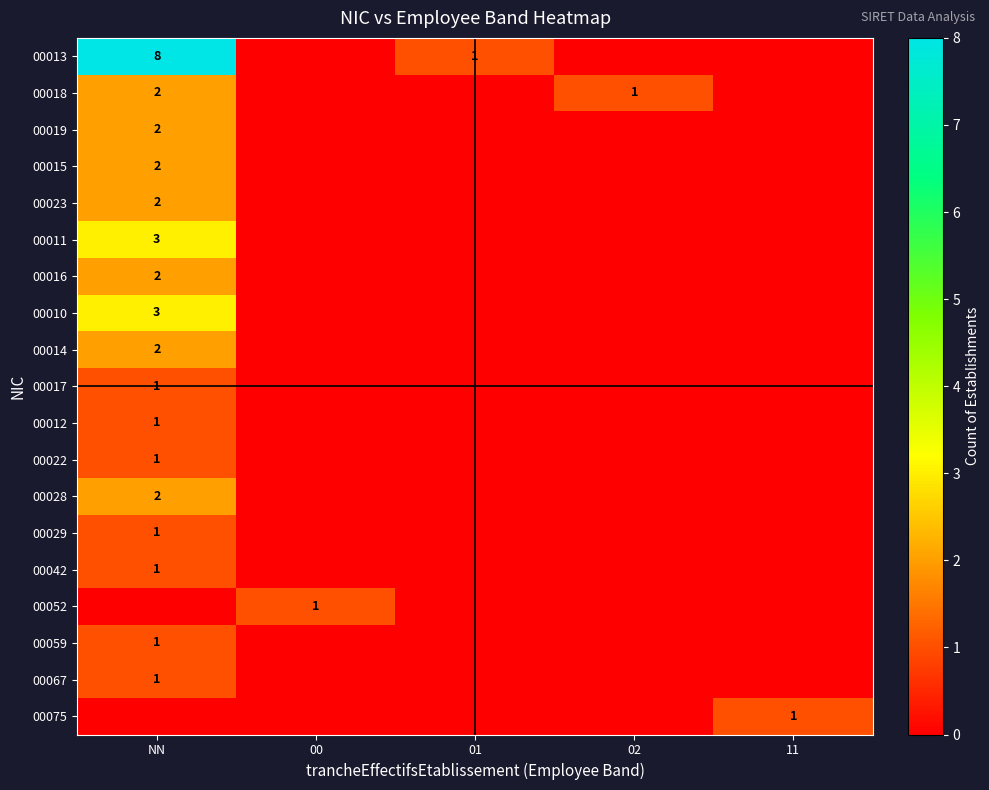

True or false: 00015 has a value of 2 at NN.

True